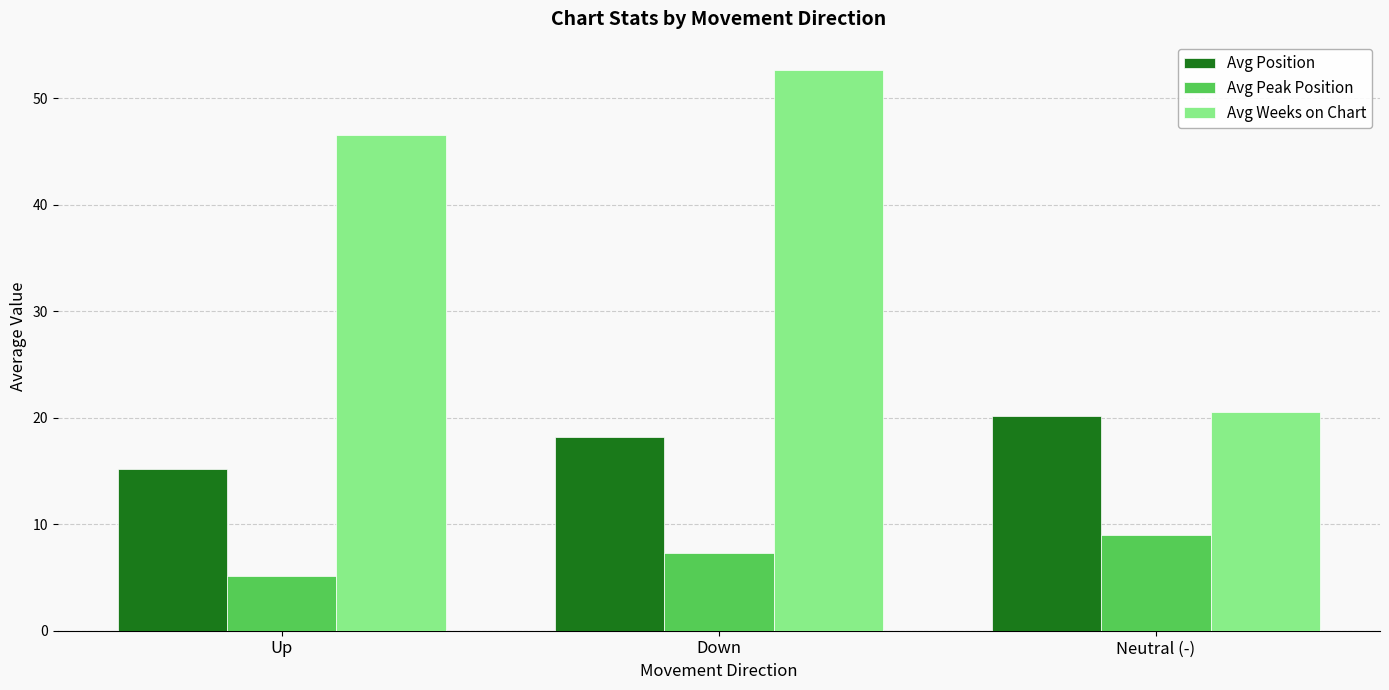

At which category does the chart reach its peak across all series?

Down